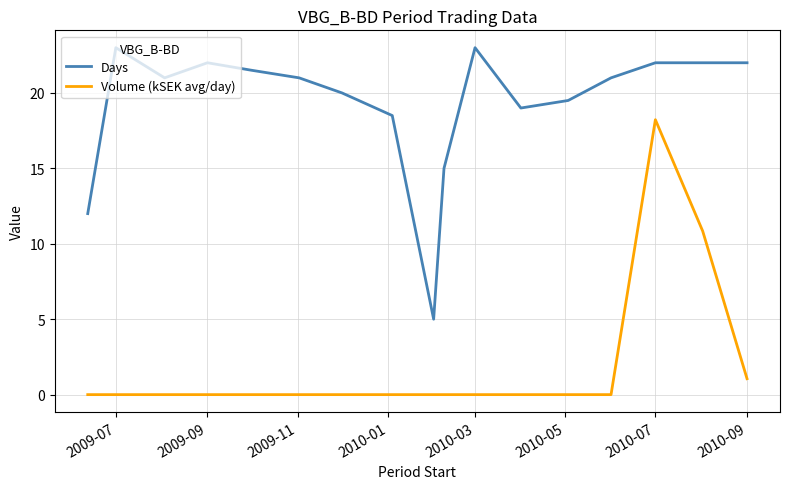

Rank the series by their maximum value, from lowest to highest.

Volume (kSEK avg/day), Days